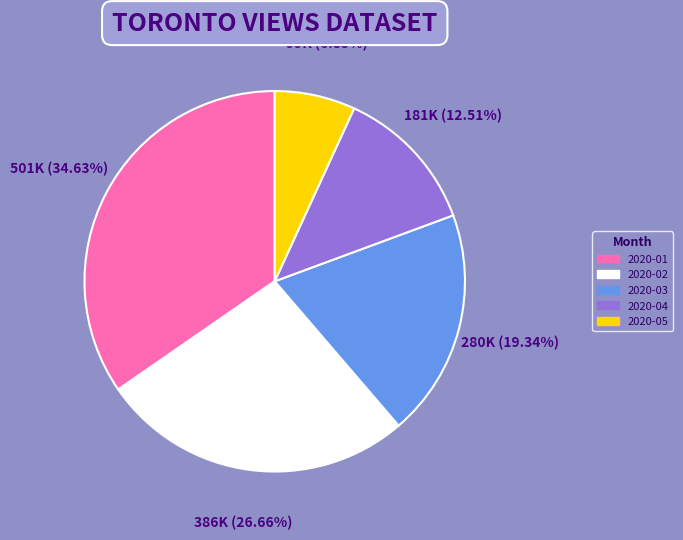

Is there any slice that represents more than half of the pie?

No